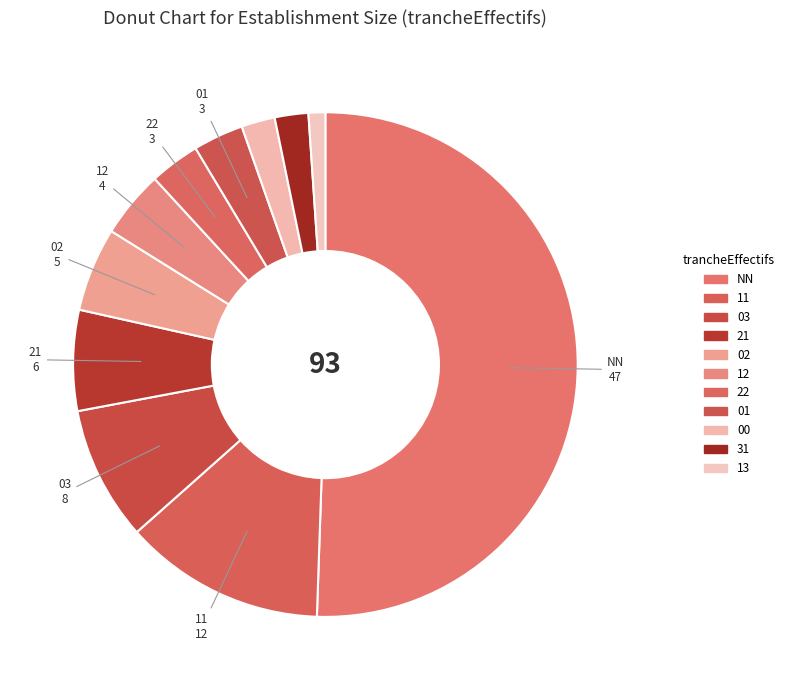

The 13 slice represents 15% of the pie. True or false?

False